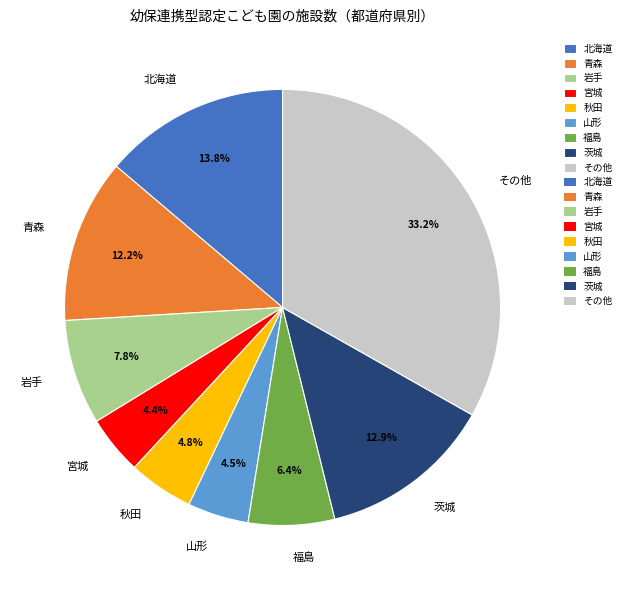

Which has a higher value, 宮城 or 青森?

青森